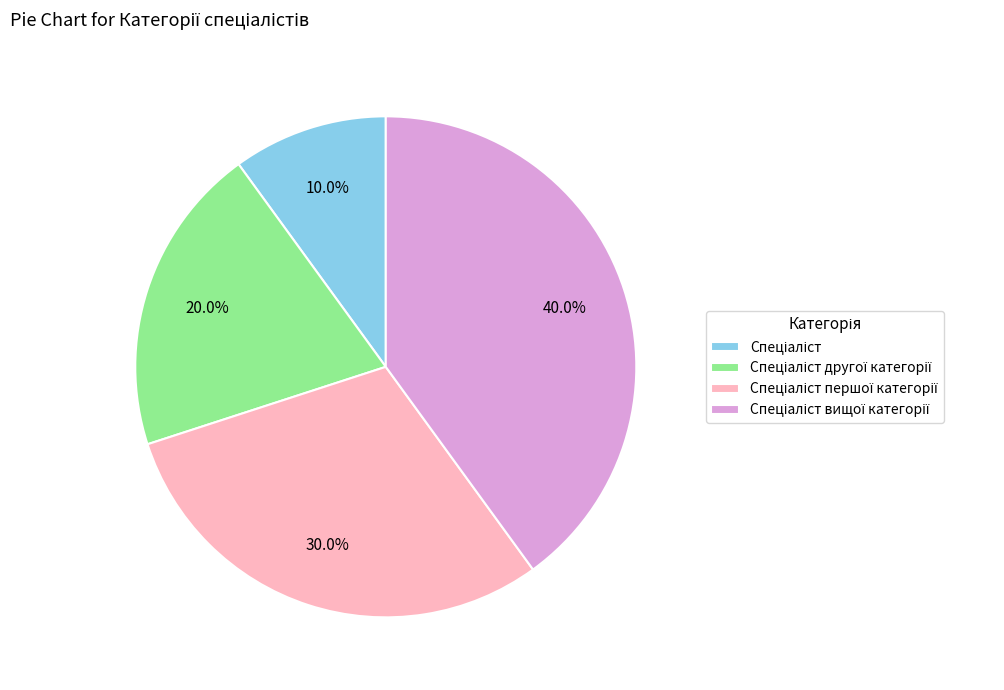

Is there any slice that represents more than half of the pie?

No